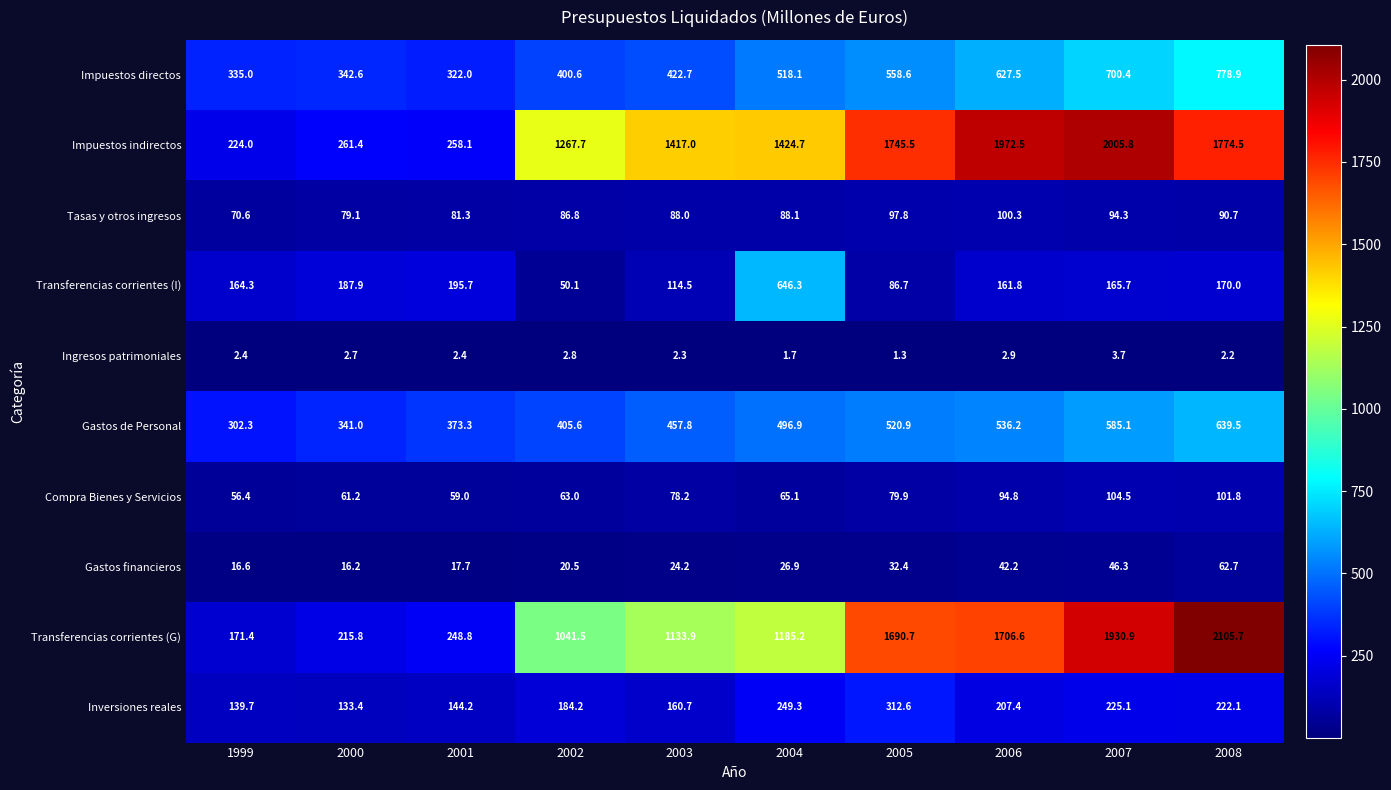

What is the smallest value displayed?

1.3